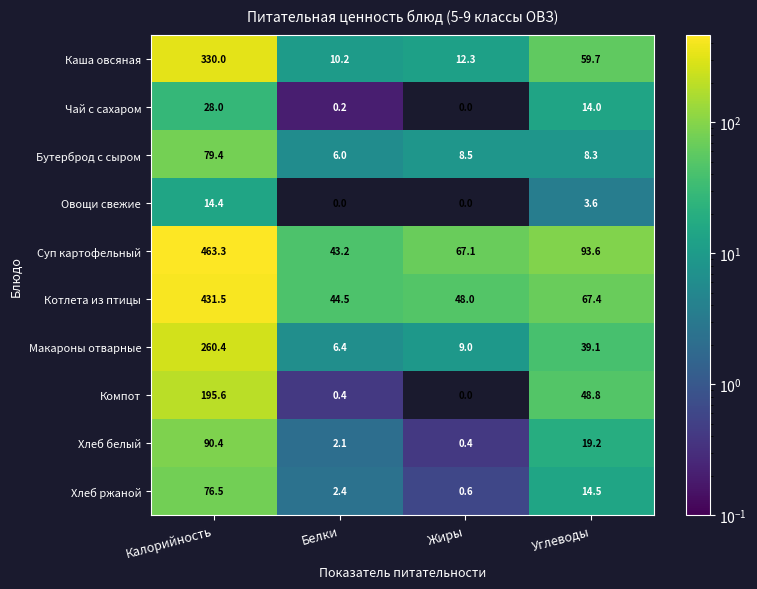

What is the maximum value for Компот?

195.6